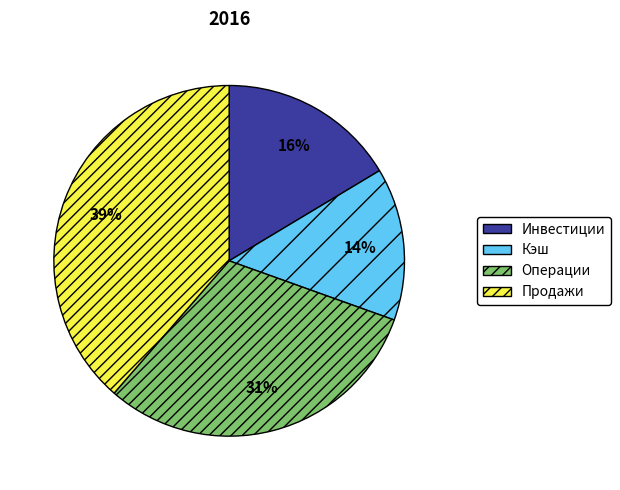

Is it true that Кэш is 14% of the pie?

True